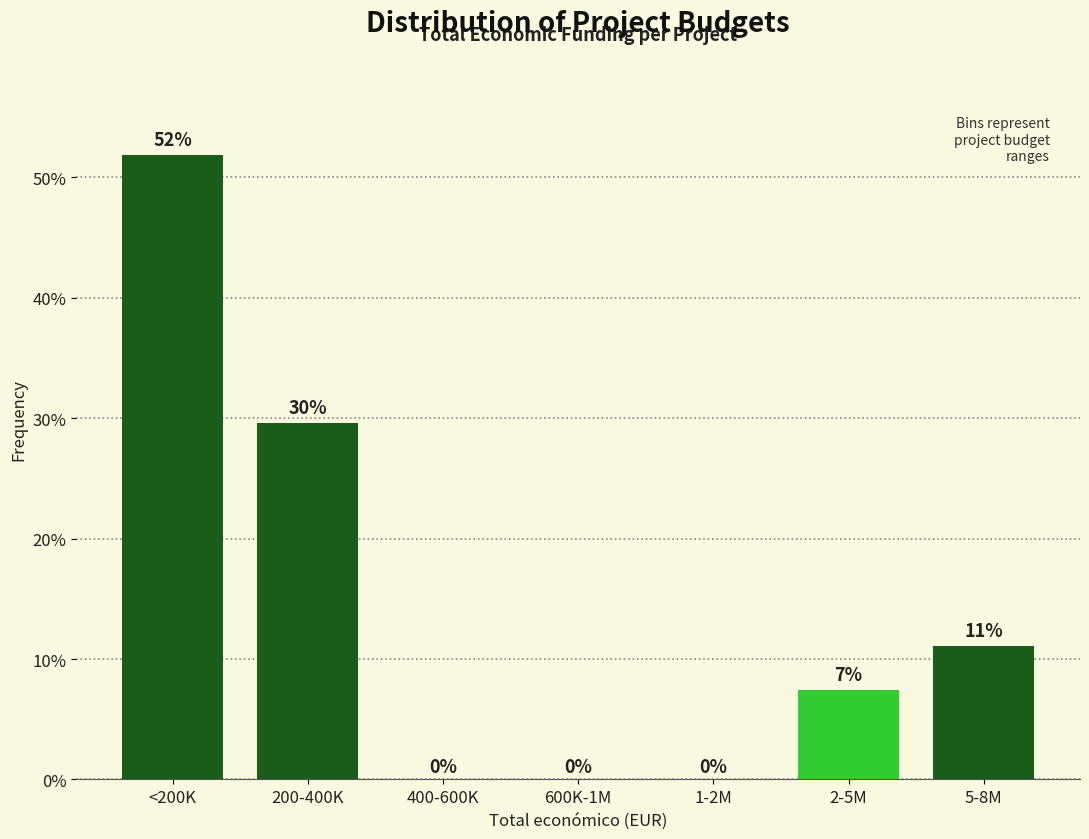

The value at <200K is 51.9. True or false?

True